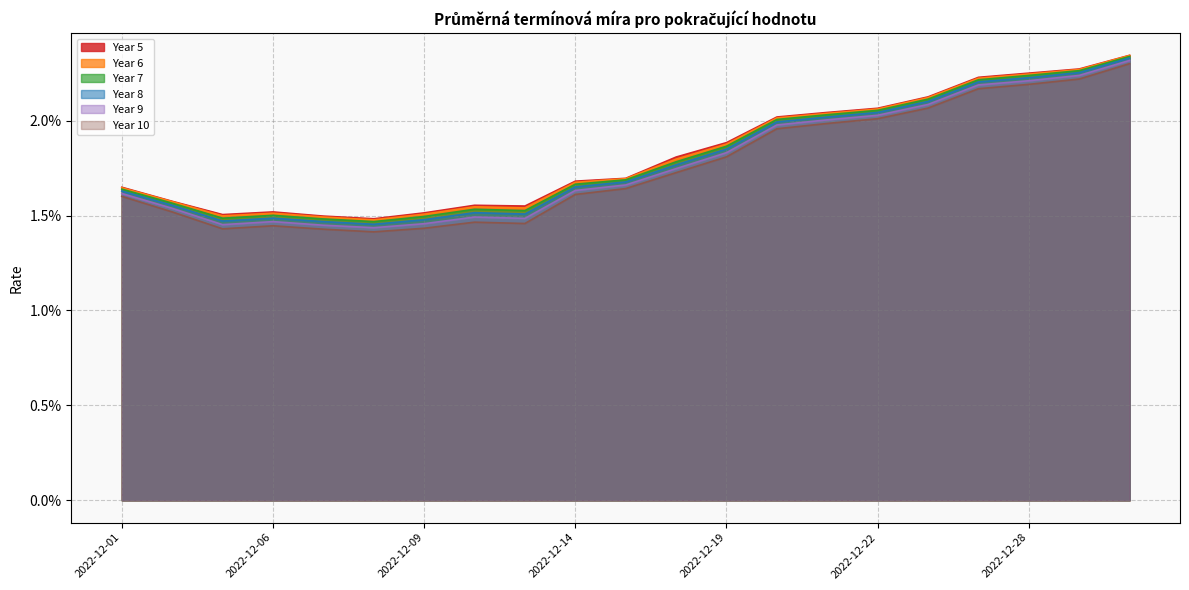

Does the chart have visible grid lines?

Yes